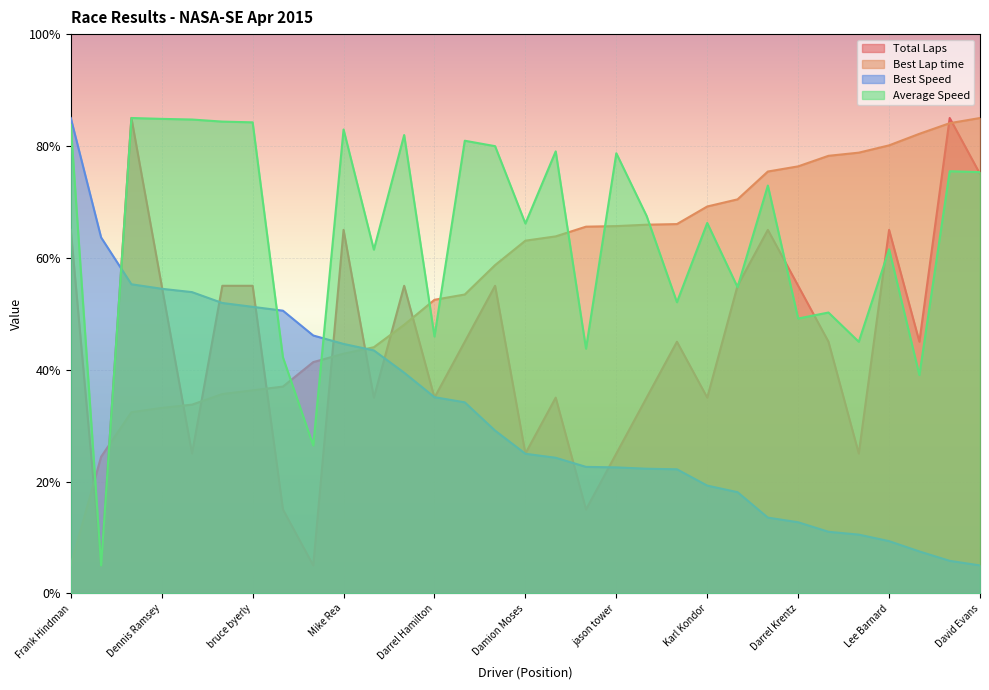

The Average Speed series shows 150.1 at Patrick Wehmeyer. True or false?

False